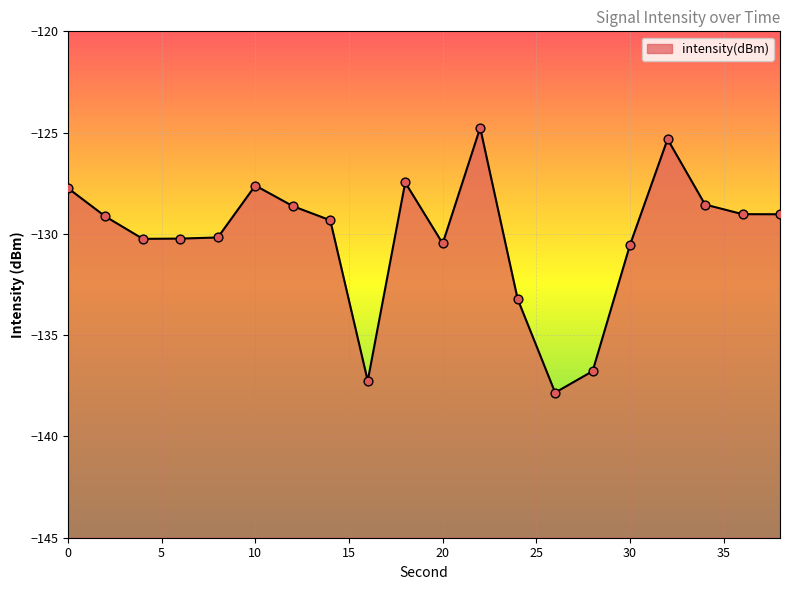

What is the change in value from 8 to 34?

+1.6